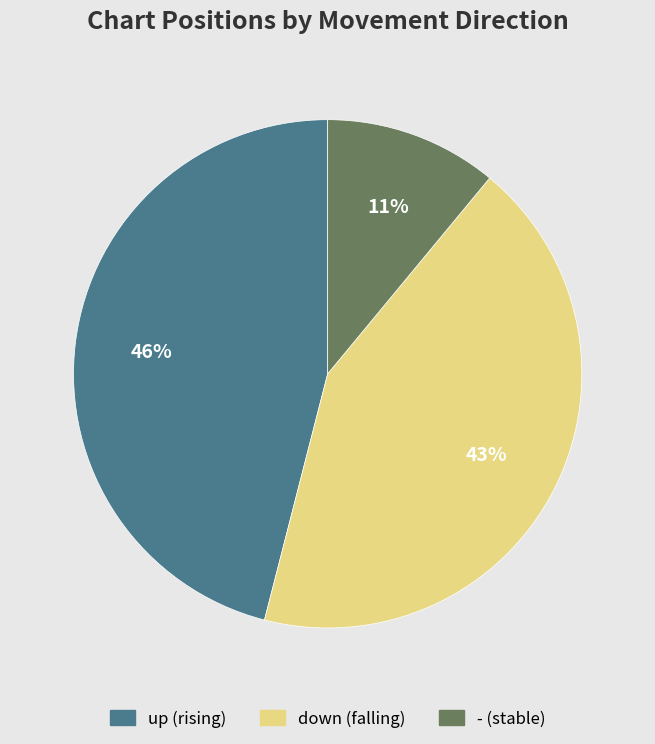

To the nearest percent, what is the combined percentage of up and -?

57%